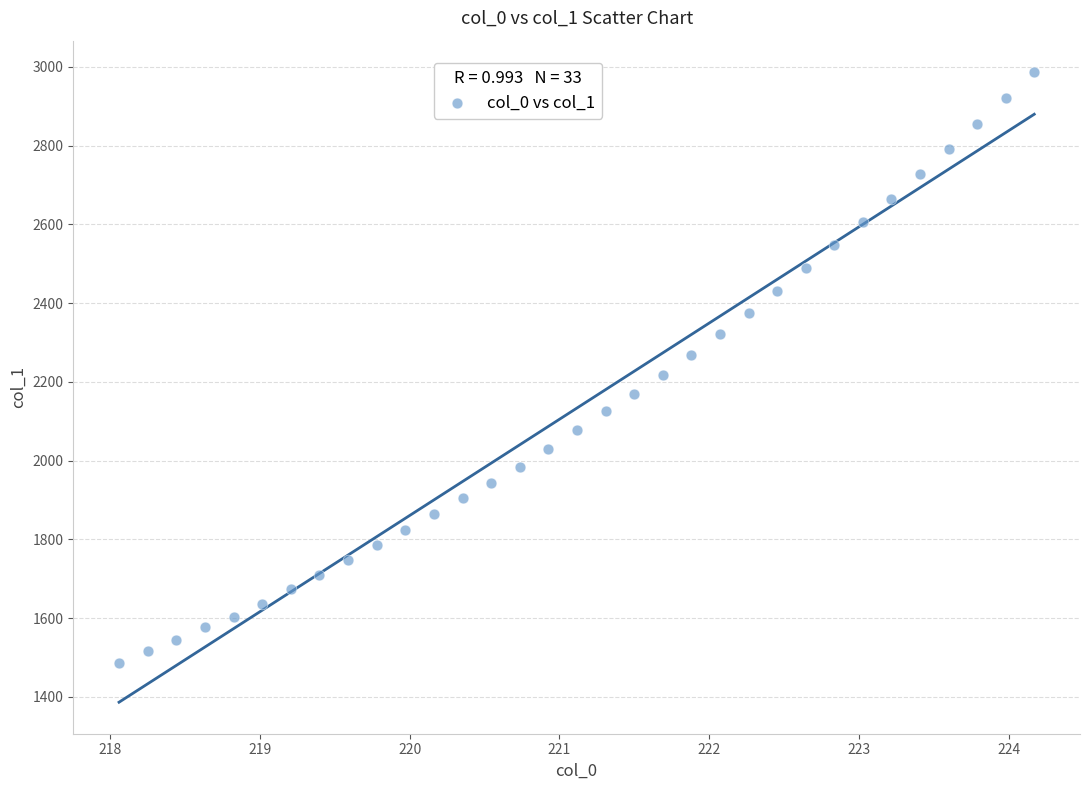

What is the range of Y values (max minus min)?

1499.5